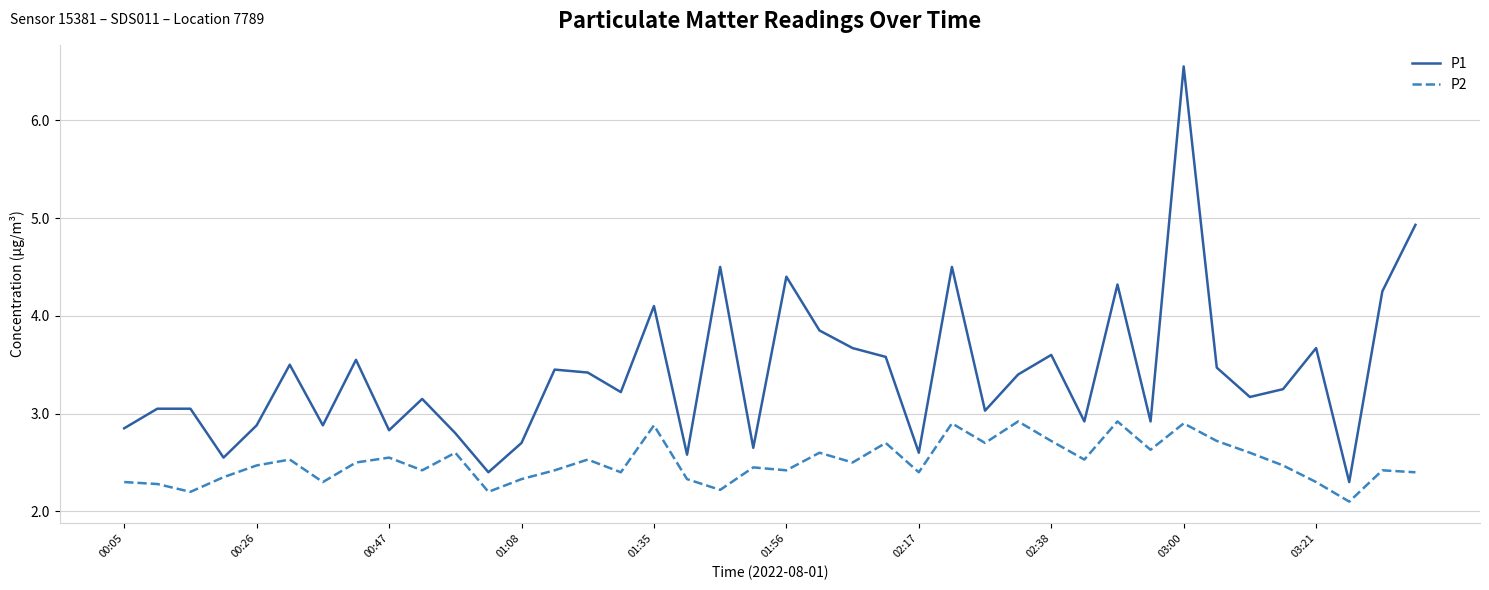

Rank the series by their average value, from highest to lowest.

P1, P2